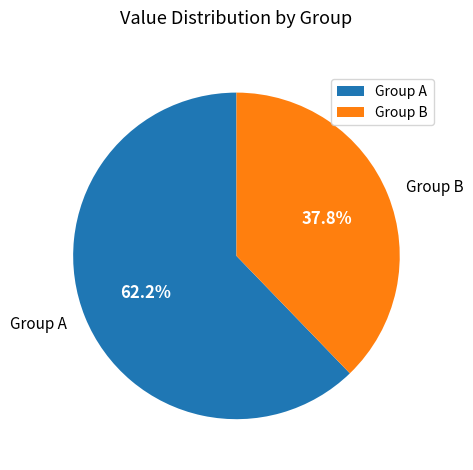

To the nearest percent, what is the average slice percentage?

50%